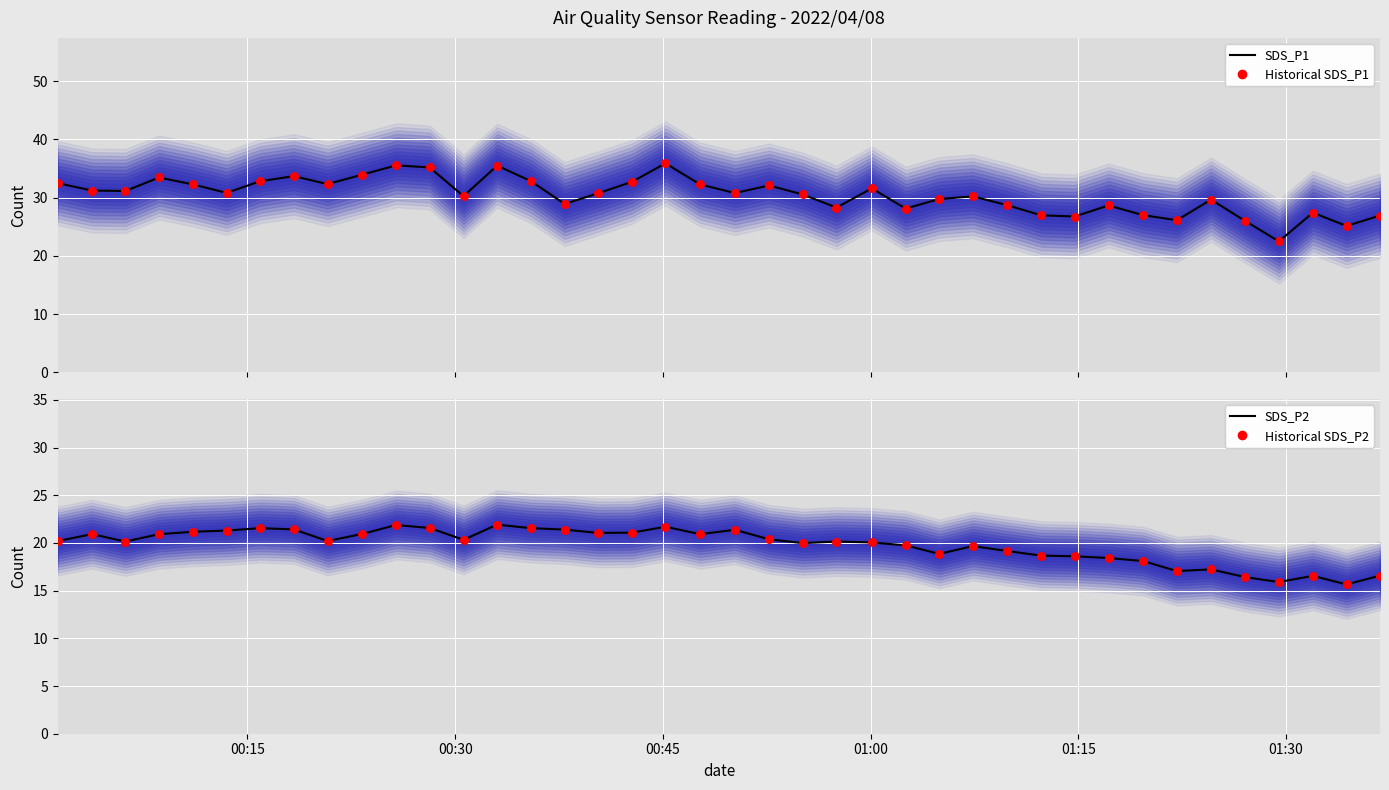

At how many categories does at least one series exceed 19?

40